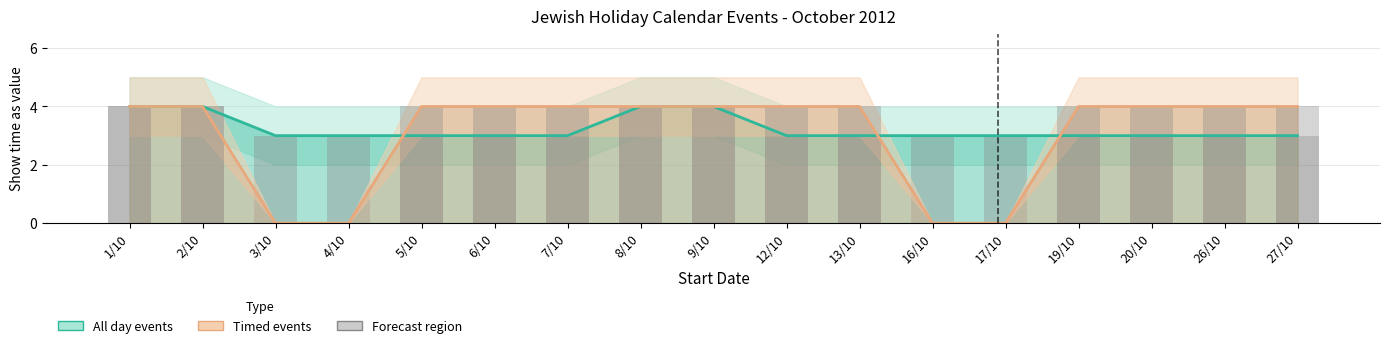

What is the difference between the second highest and minimum values in the Timed events (Show time as) series?

4